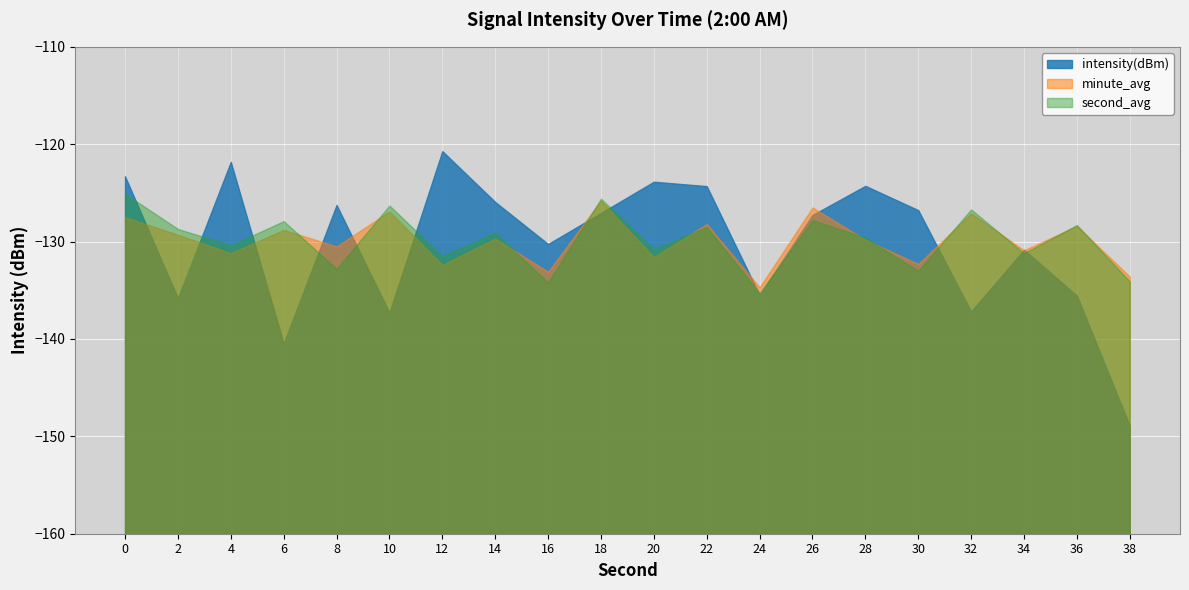

What value does the data have at 38?

-148.9